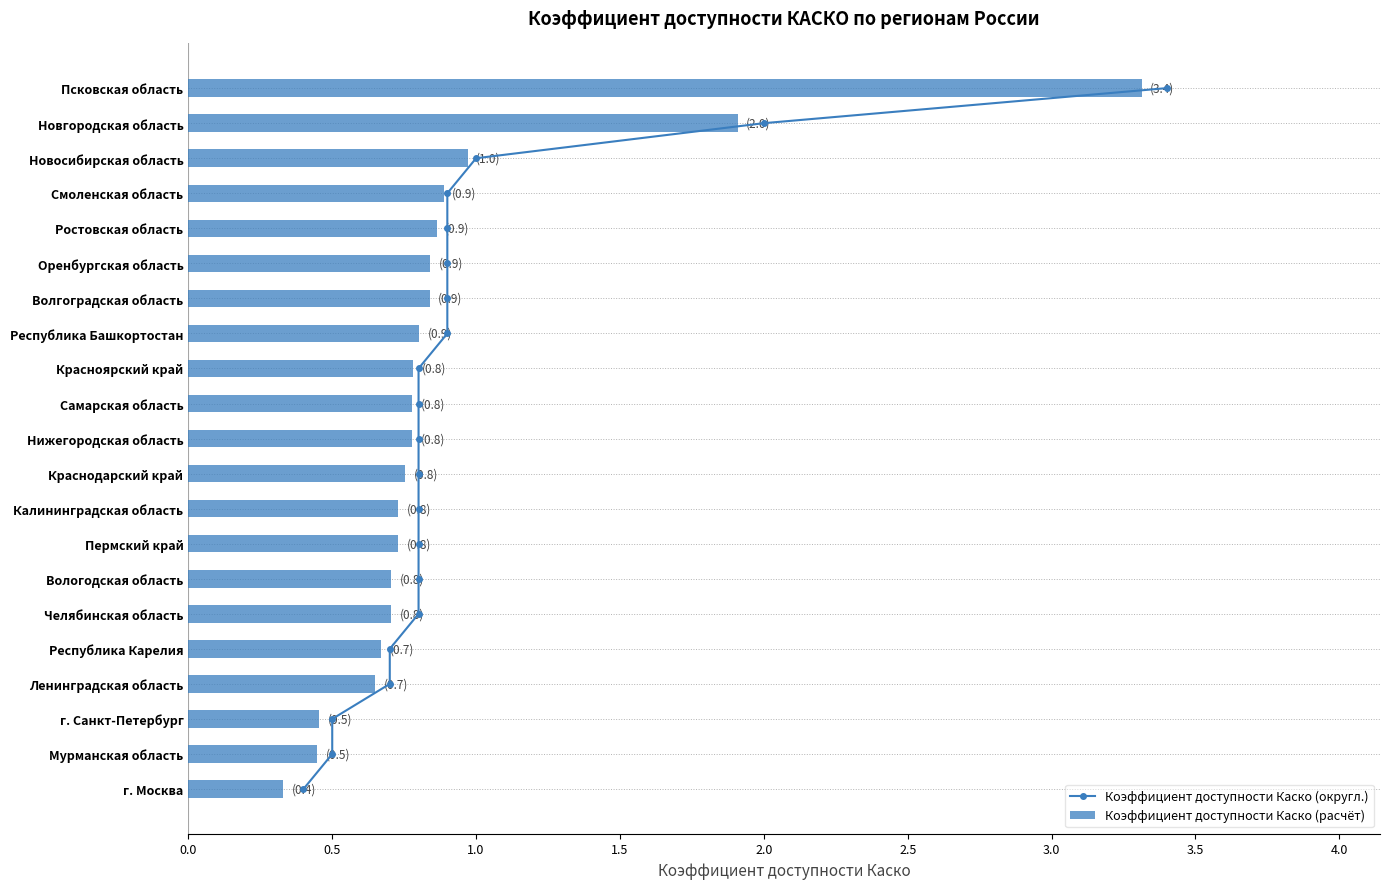

What is the average value of the Коэффициент доступности Каско (расчёт) series?

0.9